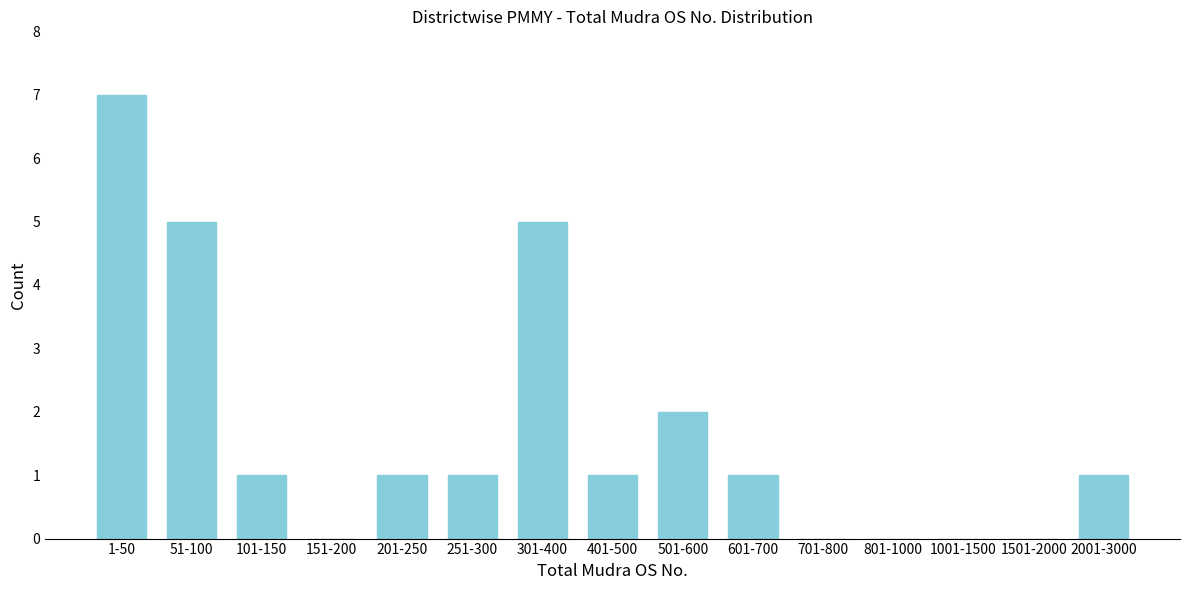

Reading left to right, list all the values displayed in this chart.

1-50=7	51-100=5	101-150=1	151-200=0	201-250=1	251-300=1	301-400=5	401-500=1	501-600=2	601-700=1	701-800=0	801-1000=0	1001-1500=0	1501-2000=0	2001-3000=1